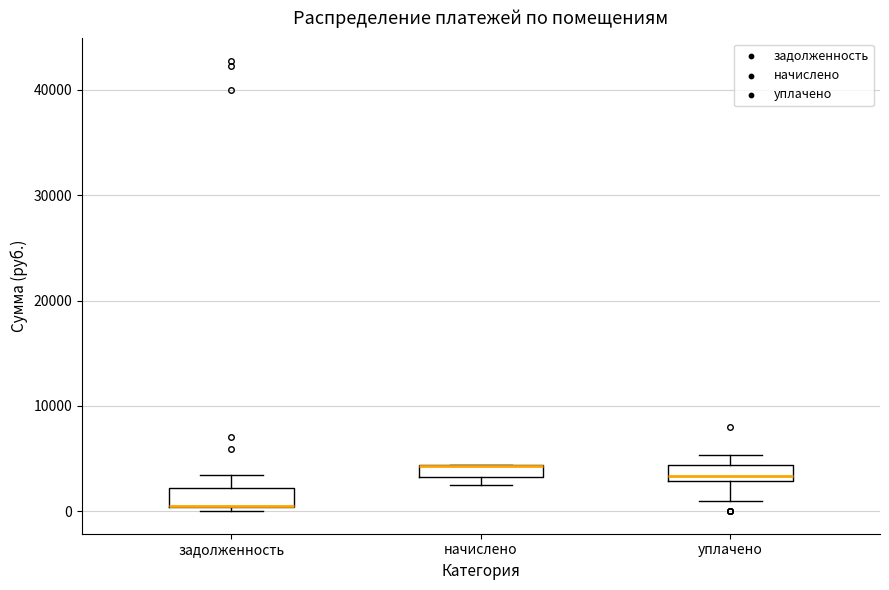

Where is the lower edge of the box for уплачено on the y-axis? The values are not printed on the chart, so give them approximately, as read against the axis.

3000